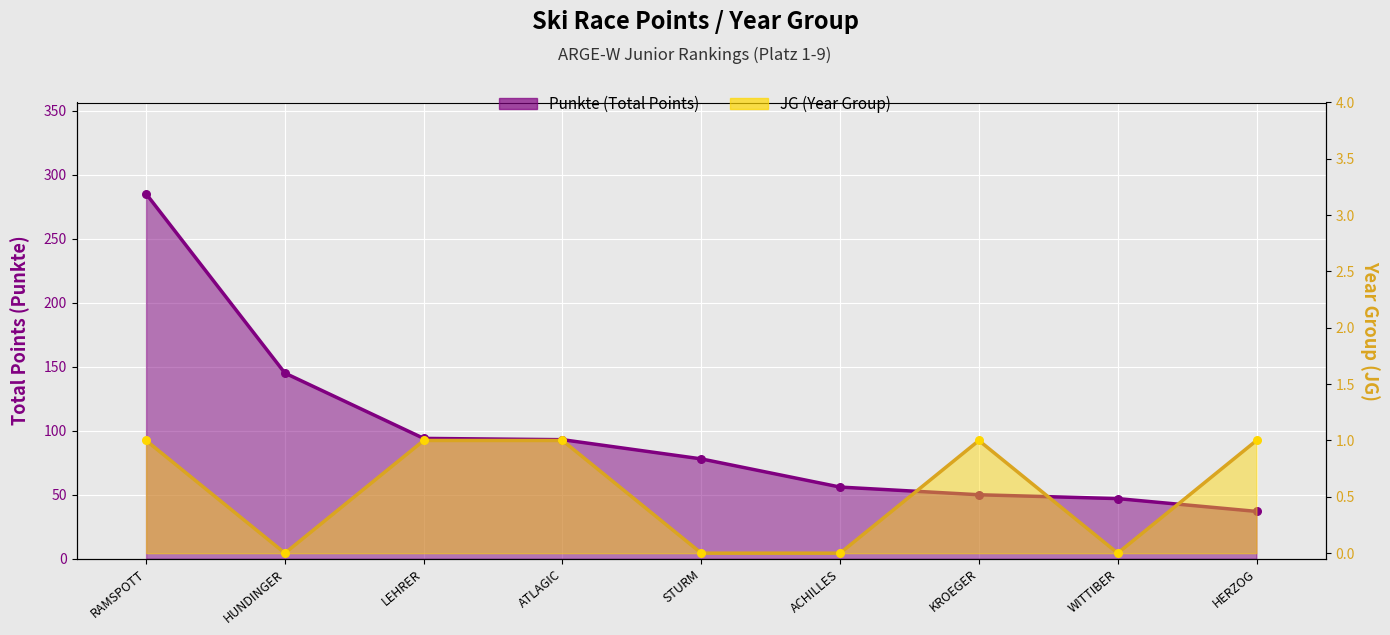

At how many categories does at least one series exceed 267?

1